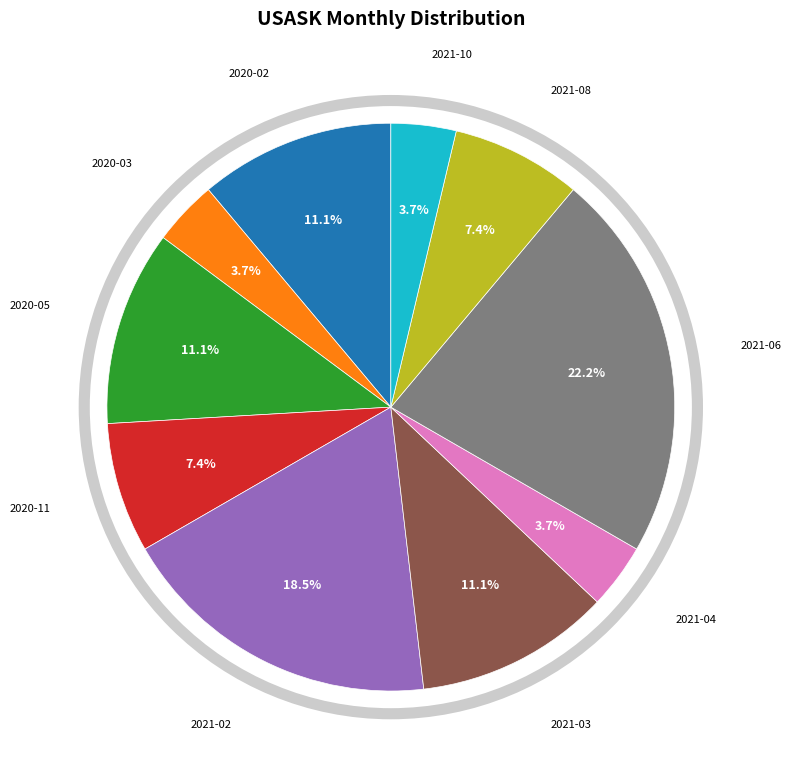

What percentage do 2020-03 and 2021-08 together represent?

11.1%